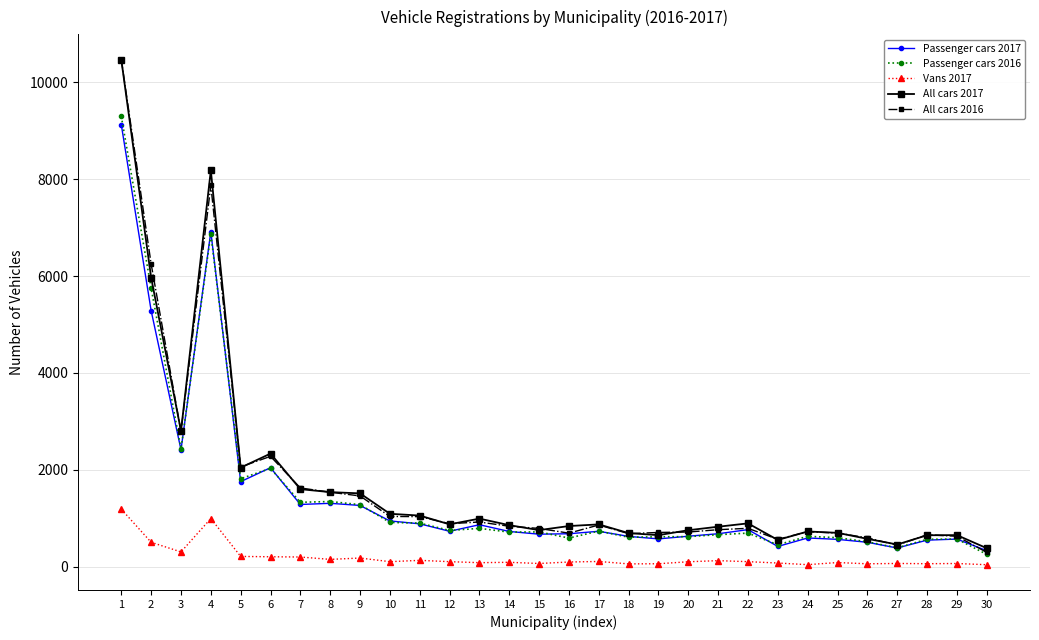

Is the value of Passenger cars 2016 at 13 greater than the value of All cars 2016 at 28?

Yes